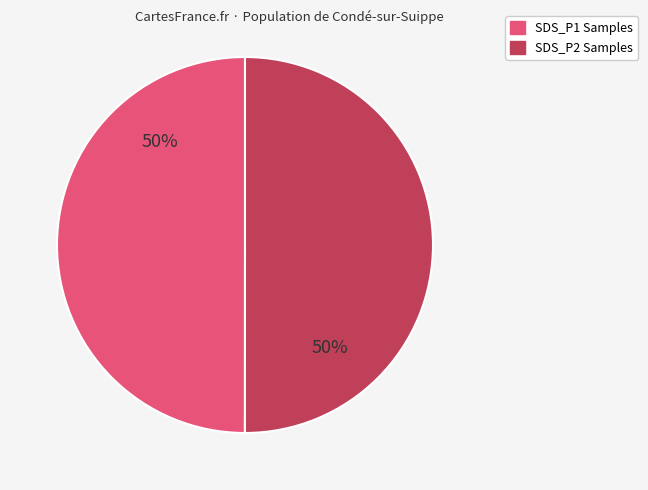

True or false: SDS_P1 Samples accounts for 38% of the total.

False